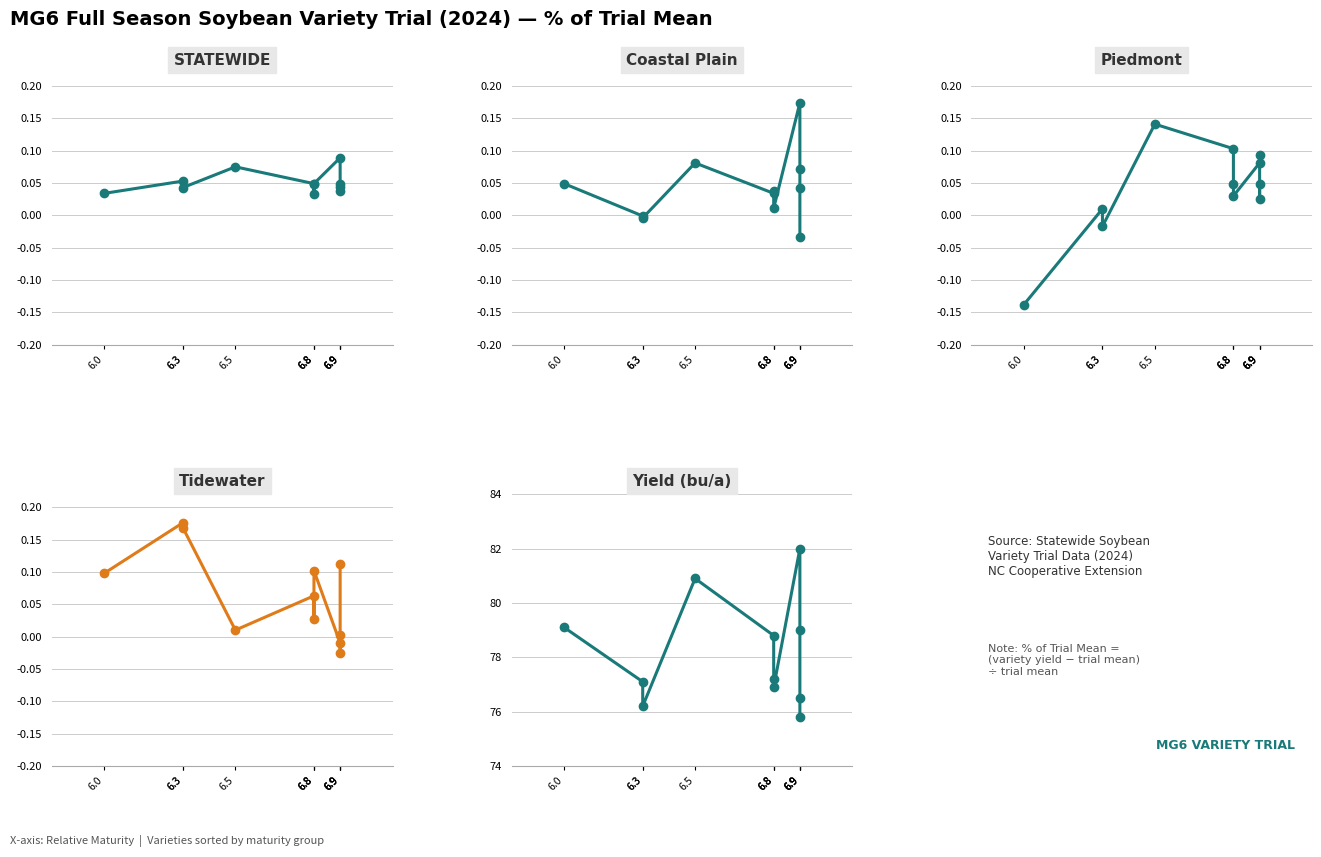

Reading left to right, what are all the values shown in this chart?

STATEWIDE: 0.0	0.1	0.0	0.1	0.0	0.0	0.0	0.1	0.0	0.0	0.0
Coastal Plain: 0.0	-0.0	-0.0	0.1	0.0	0.0	0.0	0.2	0.1	0.0	-0.0
Piedmont: -0.1	0.0	-0.0	0.1	0.1	0.0	0.0	0.1	0.1	0.0	0.0
Tidewater: 0.1	0.2	0.2	0.0	0.1	0.0	0.1	-0.0	-0.0	0.0	0.1
Yield (bu/a): 79.1	77.1	76.2	80.9	78.8	77.2	76.9	82.0	79.0	76.5	75.8